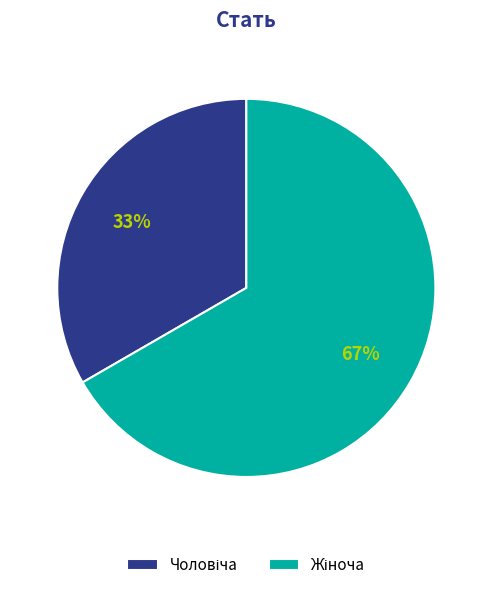

Does any single category account for the majority?

Yes